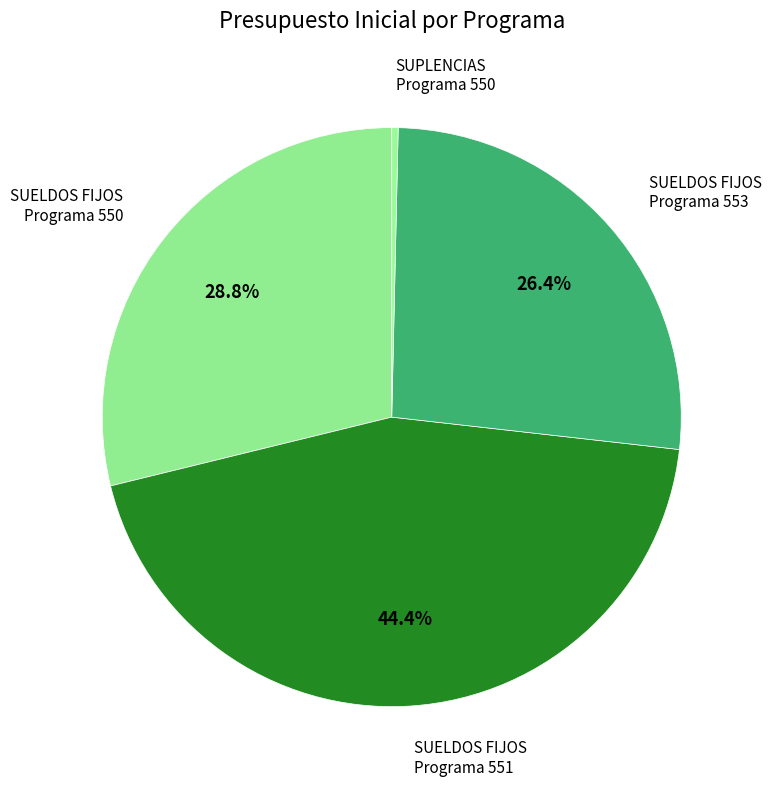

Count the number of slices in the pie.

4